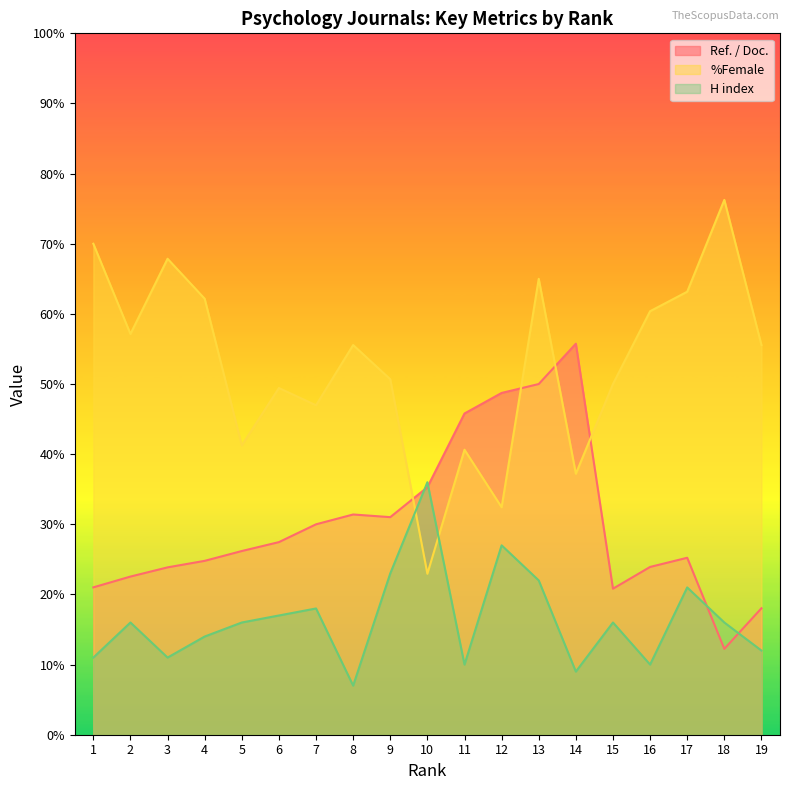

How many values in the Ref. / Doc. series are below 26?

9